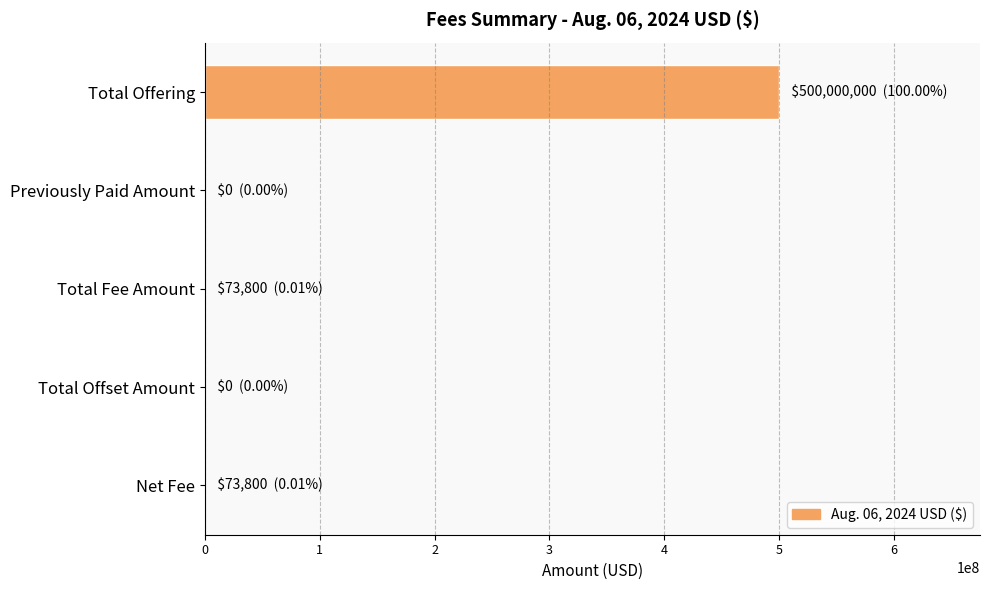

Is it true that the value at Total Offering is 104440782?

False